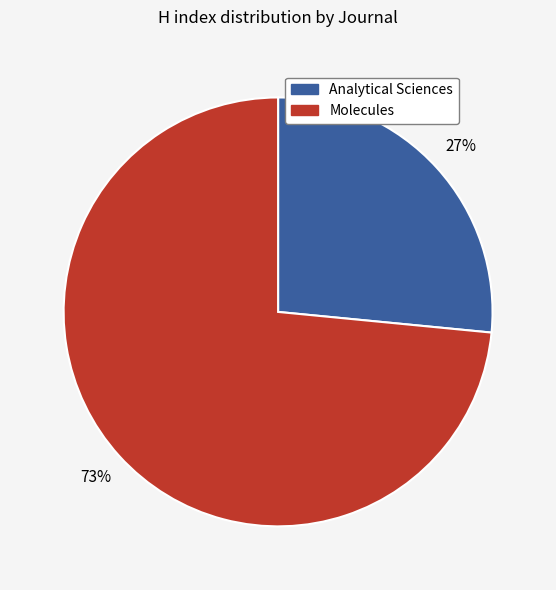

To the nearest percent, what is the combined percentage of Analytical Sciences and Molecules?

100%